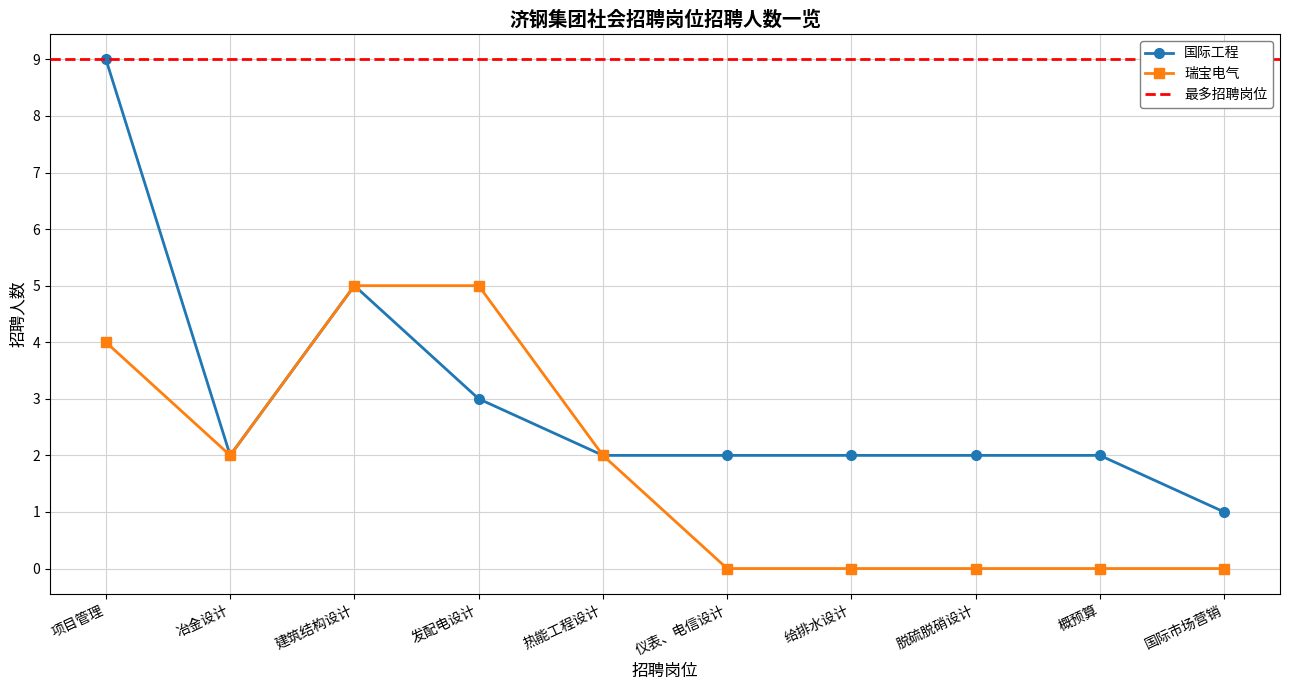

Does the chart have visible grid lines?

Yes